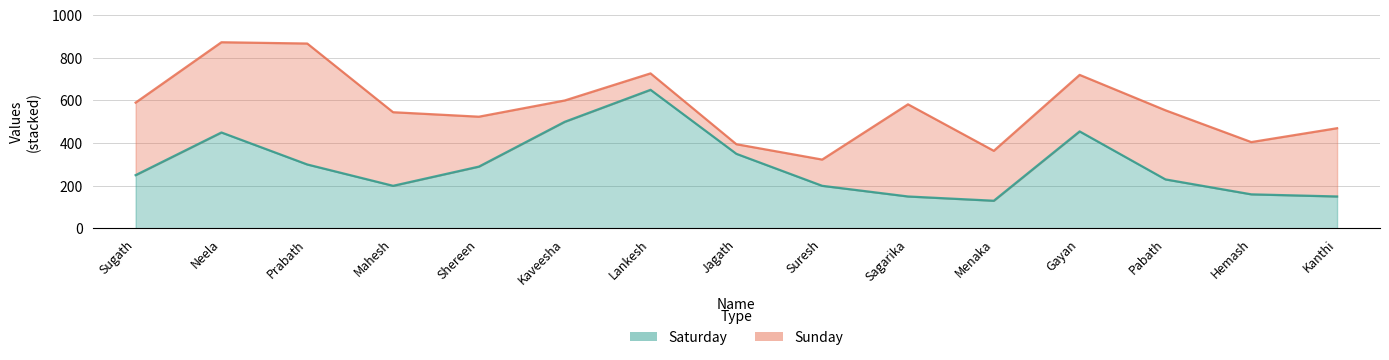

Rank the categories by value from highest to lowest.

Lankesh, Kaveesha, Gayan, Neela, Jagath, Prabath, Shereen, Sugath, Pabath, Mahesh, Suresh, Hemash, Sagarika, Kanthi, Menaka